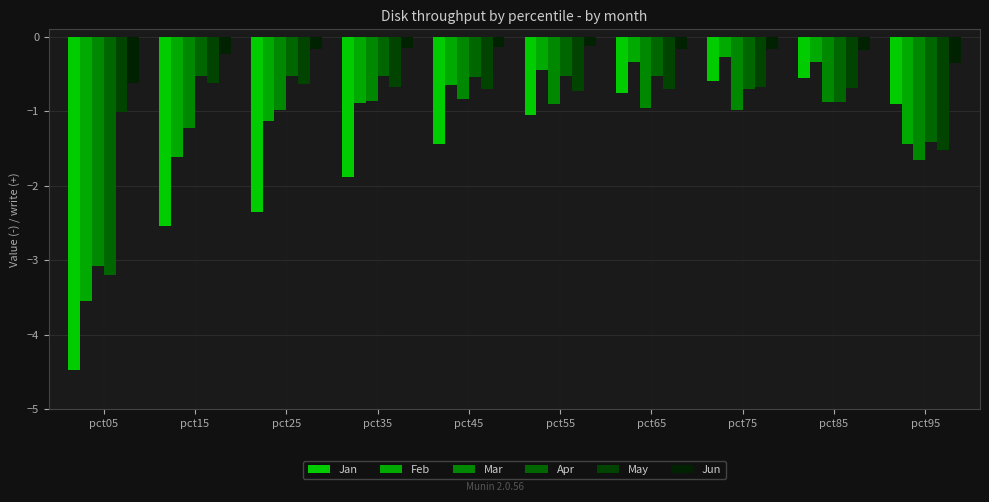

The Feb series shows -0.3 at pct75. True or false?

True